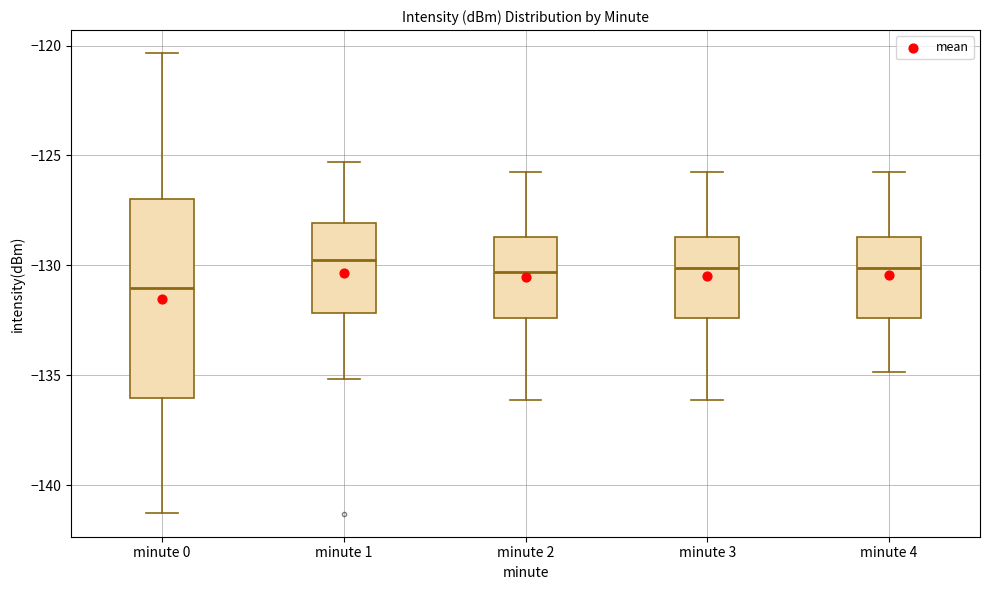

Reading left to right, transcribe this box plot: for each box, give where its median line is, the range the box spans, and where its two whiskers end, as read against the y-axis. The values are not printed on the chart, so give them approximately, as read against the axis.

minute 0: median -131.0, box -136.0 to -127.0, whiskers -141.5 to -120.5
minute 1: median -130.0, box -132.0 to -128.0, whiskers -135.0 to -125.5
minute 2: median -130.5, box -132.5 to -128.5, whiskers -136.0 to -125.5
minute 3: median -130.0, box -132.5 to -128.5, whiskers -136.0 to -125.5
minute 4: median -130.0, box -132.5 to -128.5, whiskers -135.0 to -125.5